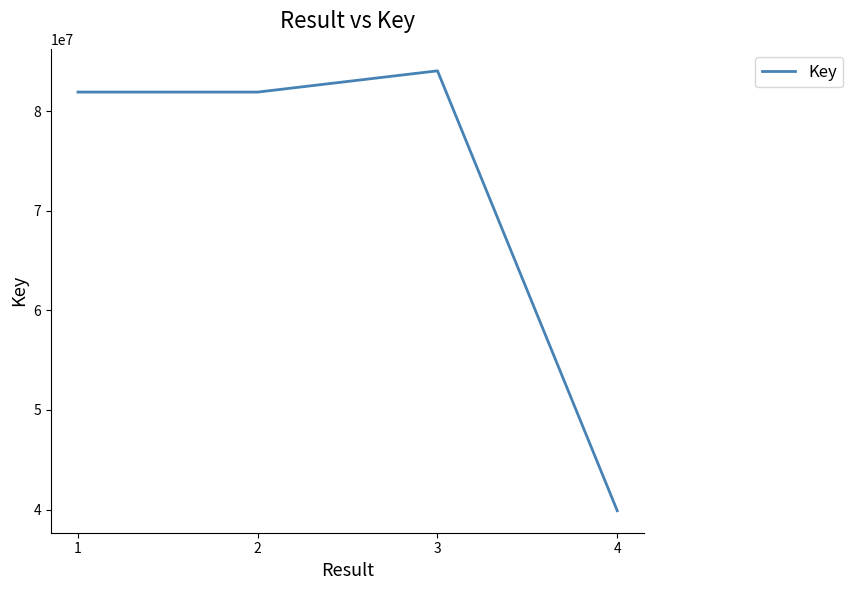

The value at 1 is 40148874. True or false?

False